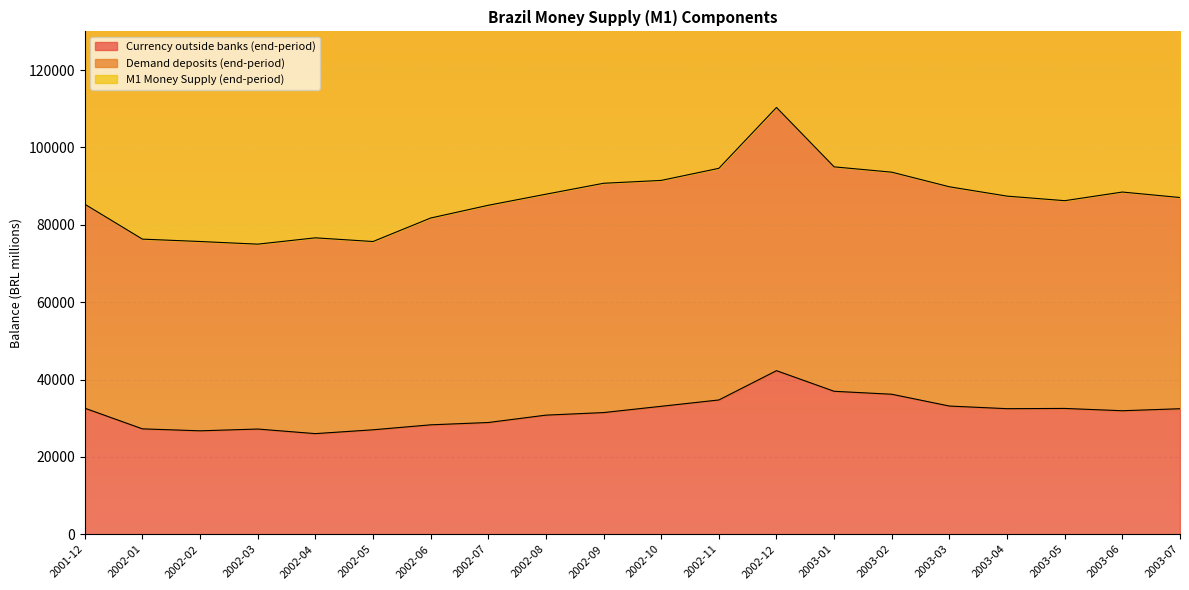

What is the total value across all series at 2002-03?

177183.4